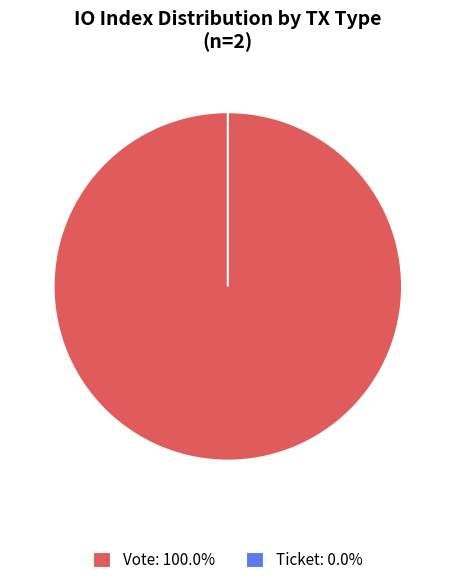

Between Vote (io_index=1) and Ticket (io_index=0), which is larger?

Vote (io_index=1)